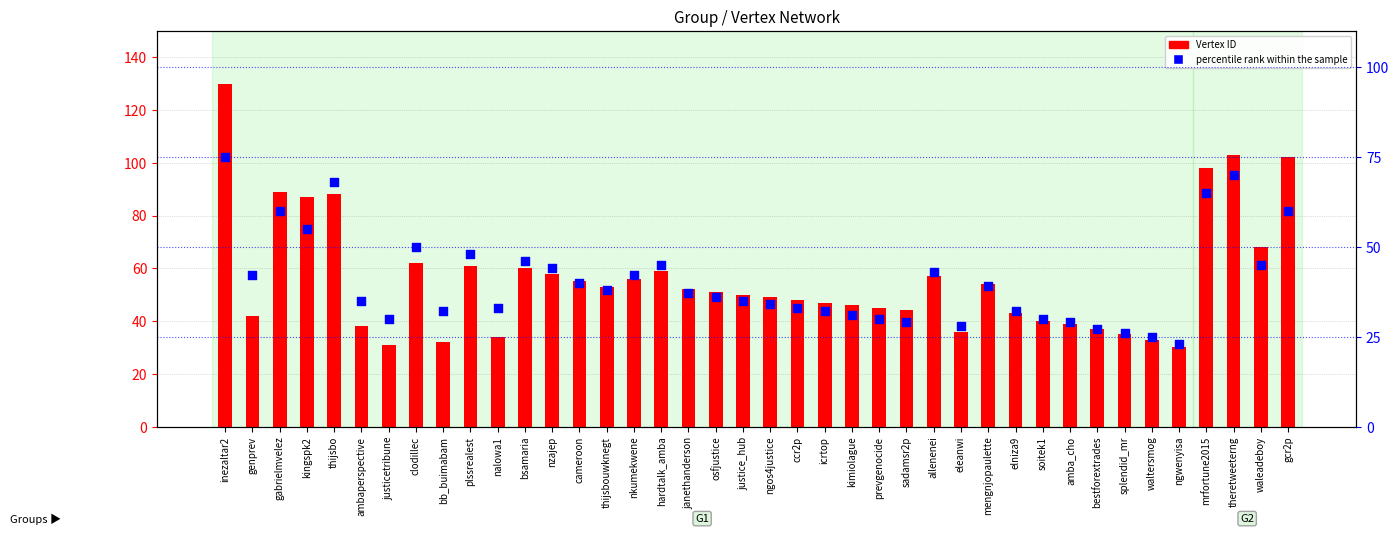

Which series reaches the minimum Y coordinate?

percentile rank within the sample